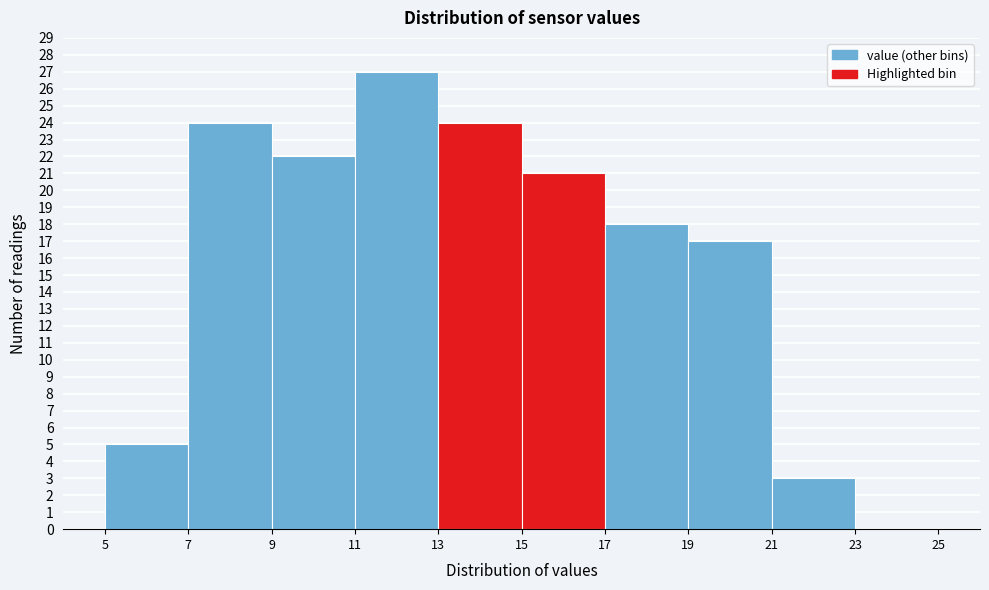

Which range on the x-axis has the tallest bar?

11 to 13